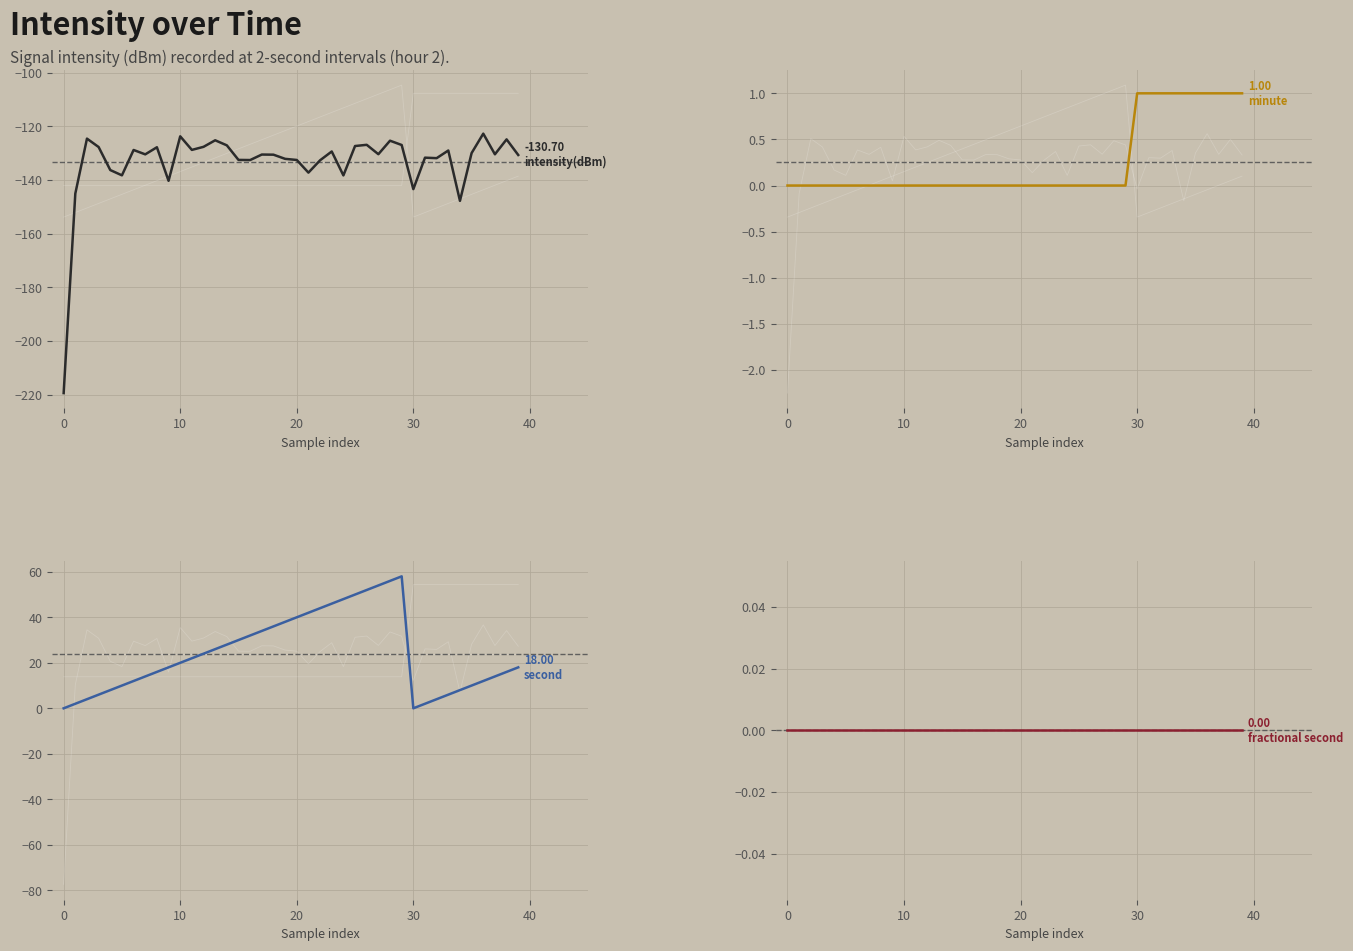

True or false: minute and intensity(dBm) intersect in this chart.

False